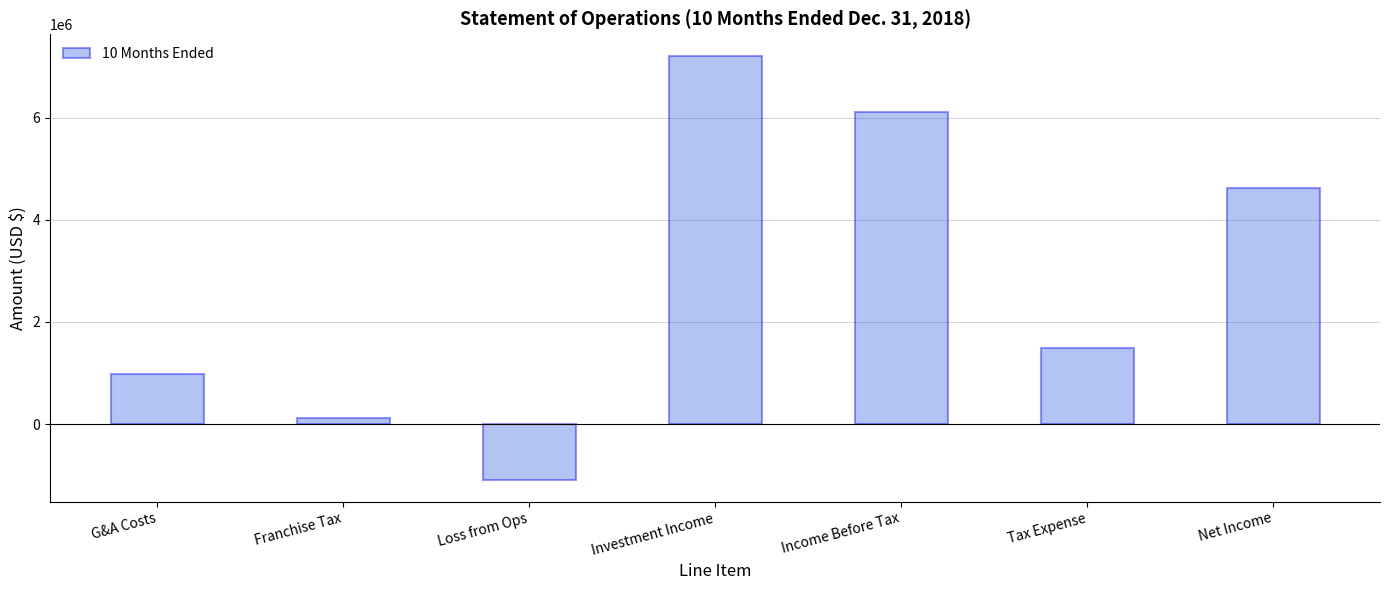

Is it true that the value at Loss from Ops is -1105369?

True